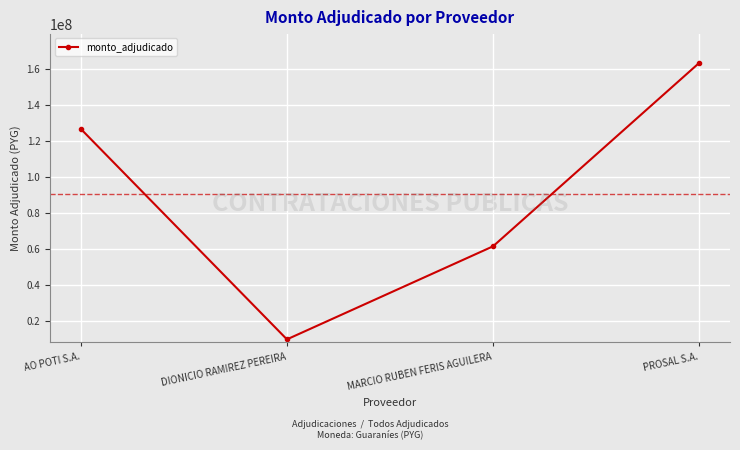

What is the sum of the values at PROSAL S.A. and AO POTI S.A.?

289759600